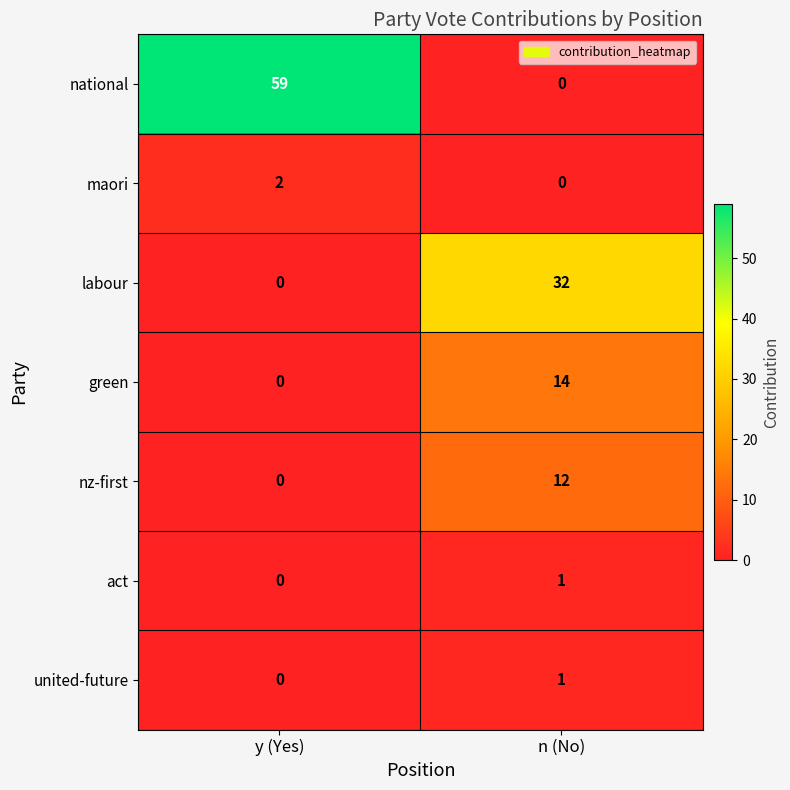

Reading right to left, extract all data points from this chart.

national: 0	59
maori: 0	2
labour: 32	0
green: 14	0
nz-first: 12	0
act: 1	0
united-future: 1	0